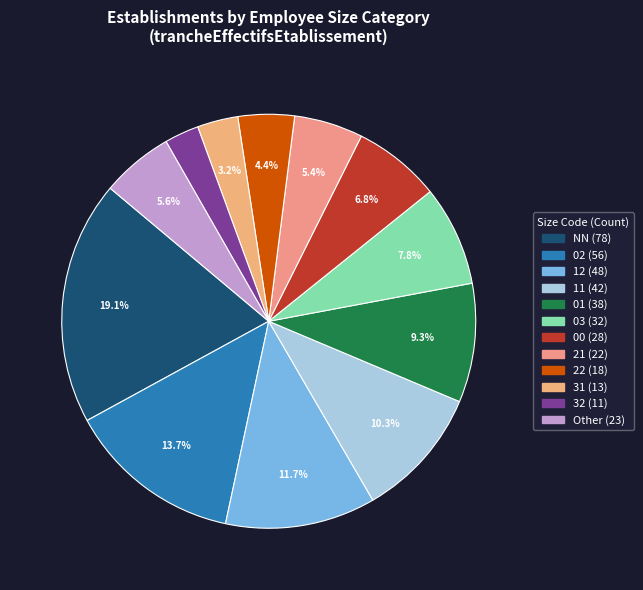

What percentage is the NN slice, to the nearest percent?

19%